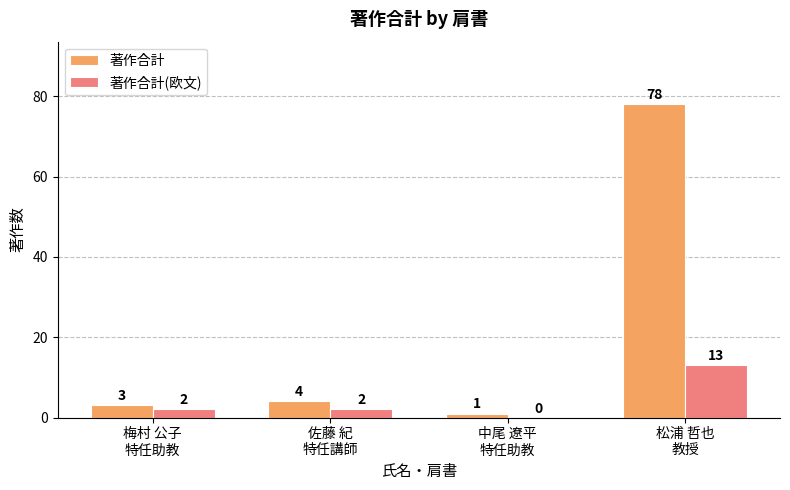

What is the difference between the 著作合計 values at 梅村 公子
特任助教 and 中尾 遼平
特任助教?

2